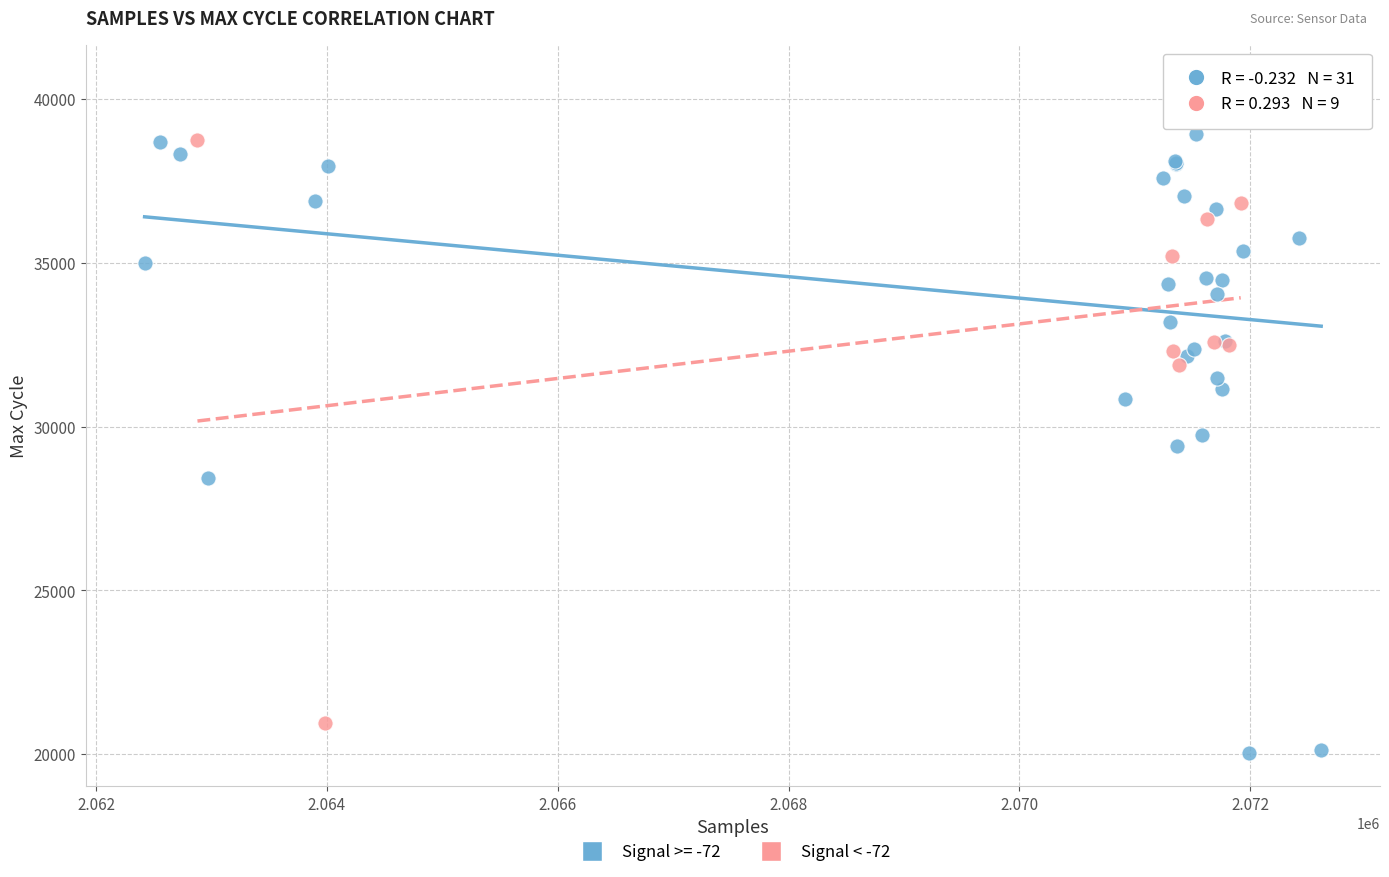

Which series contains the highest Y value?

Signal >= -72